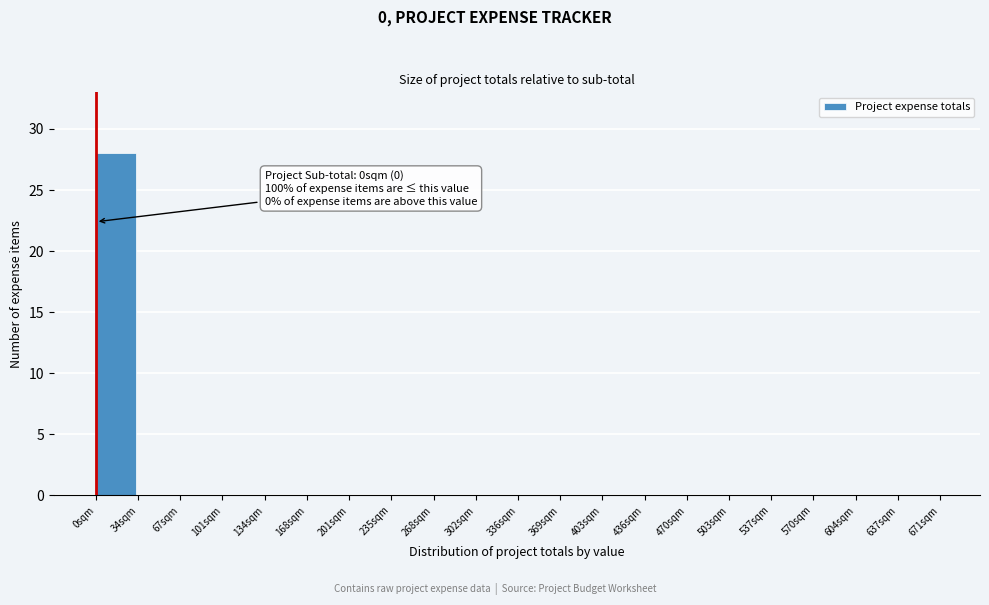

Which range on the x-axis has the tallest bar?

0 to 35